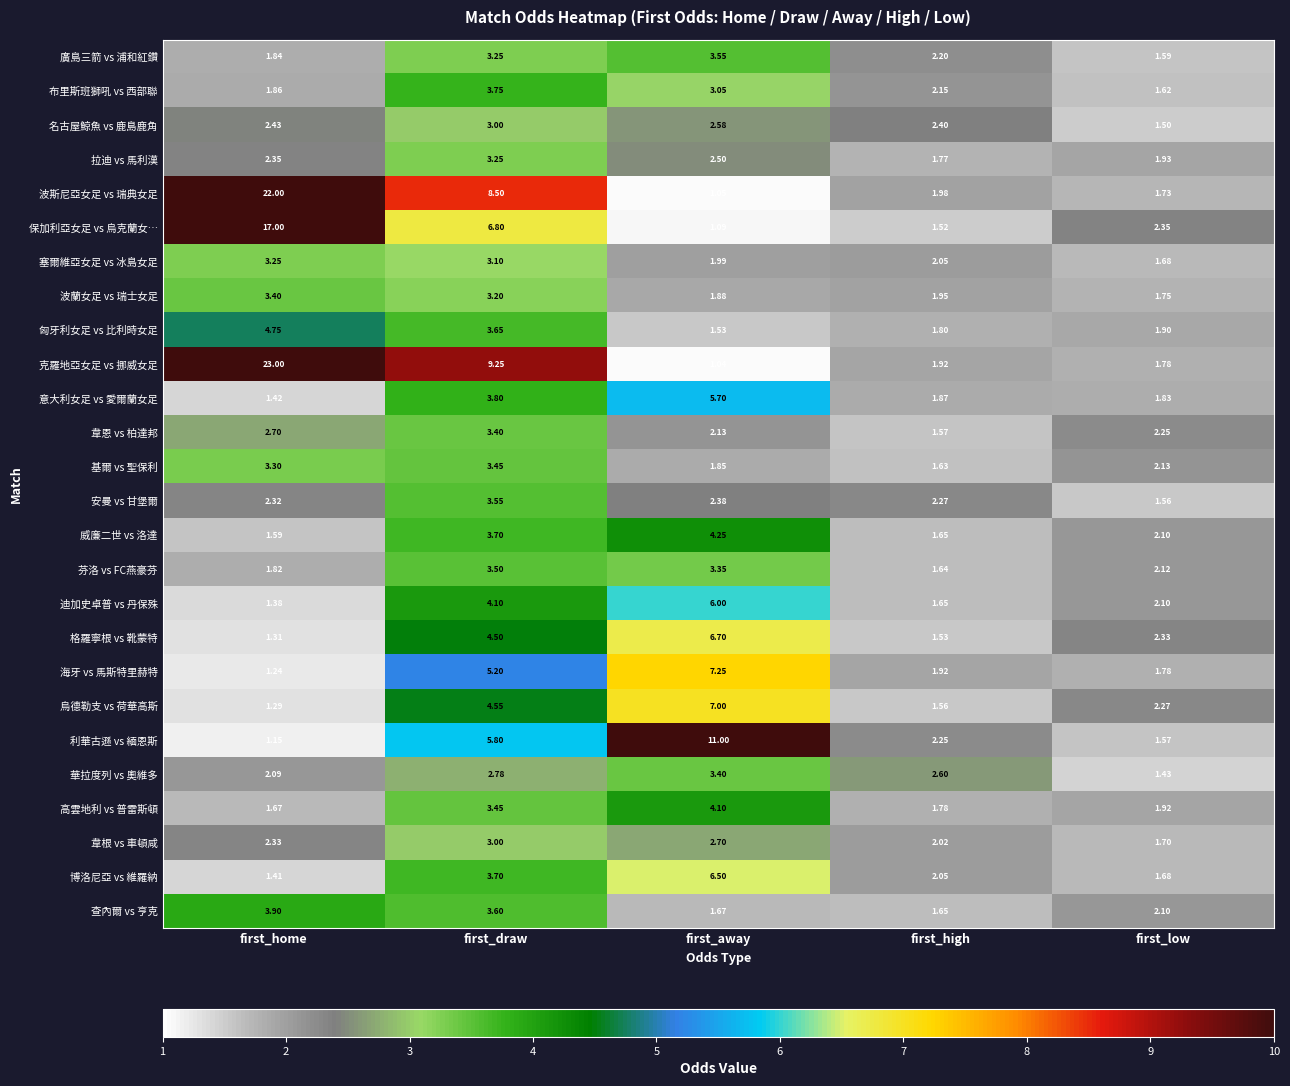

Count the number of categories in the chart.

5